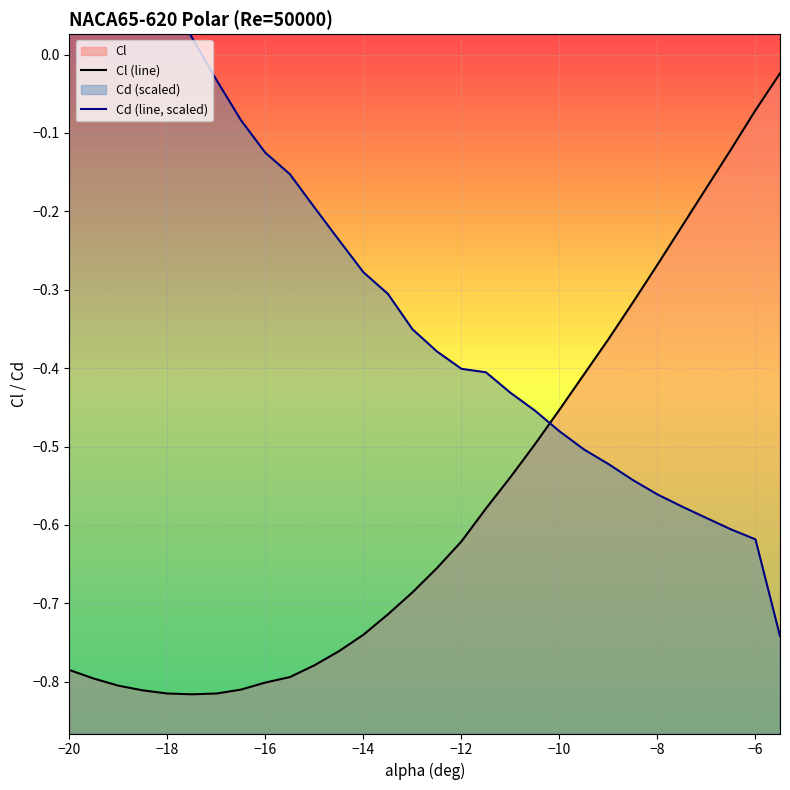

At how many categories does at least one series exceed 0?

6